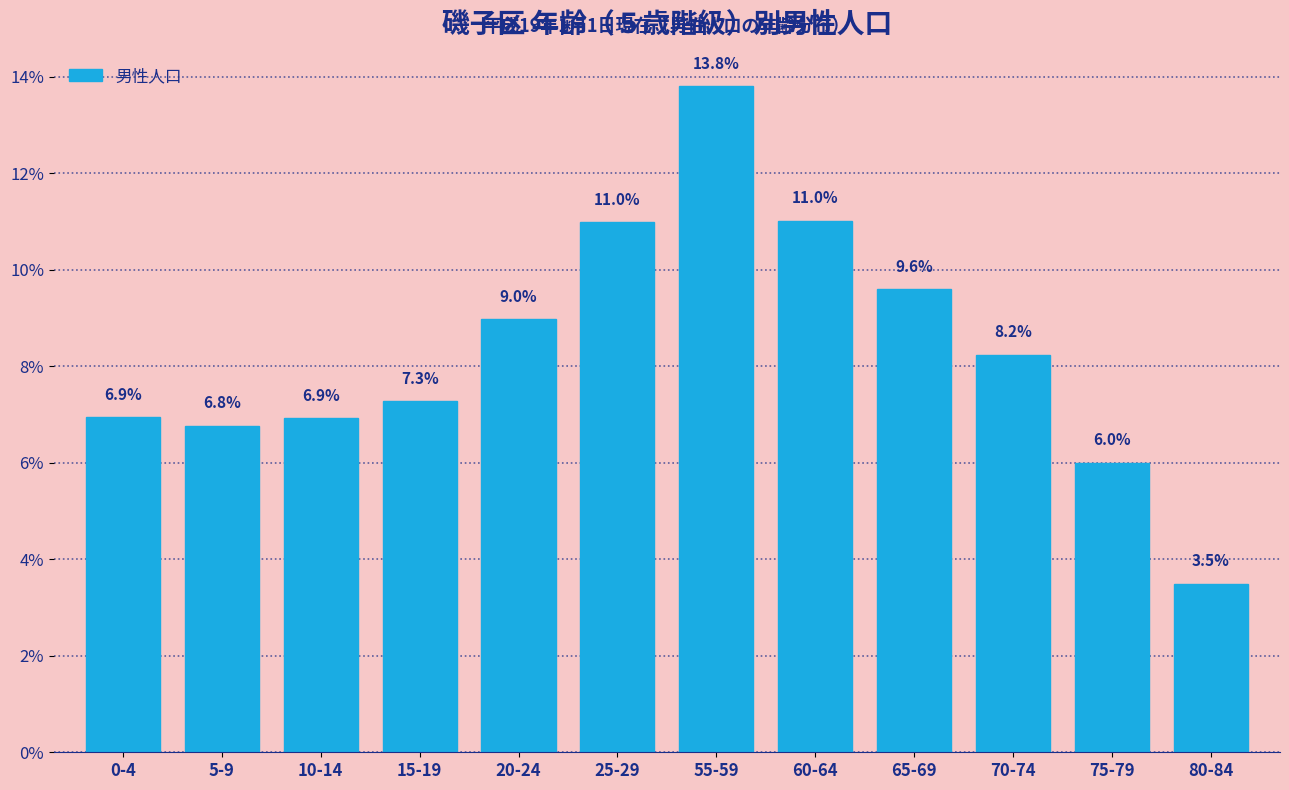

Reading left to right, what are all the values shown in this chart?

0-4=6.9	5-9=6.8	10-14=6.9	15-19=7.3	20-24=9.0	25-29=11.0	55-59=13.8	60-64=11.0	65-69=9.6	70-74=8.2	75-79=6.0	80-84=3.5